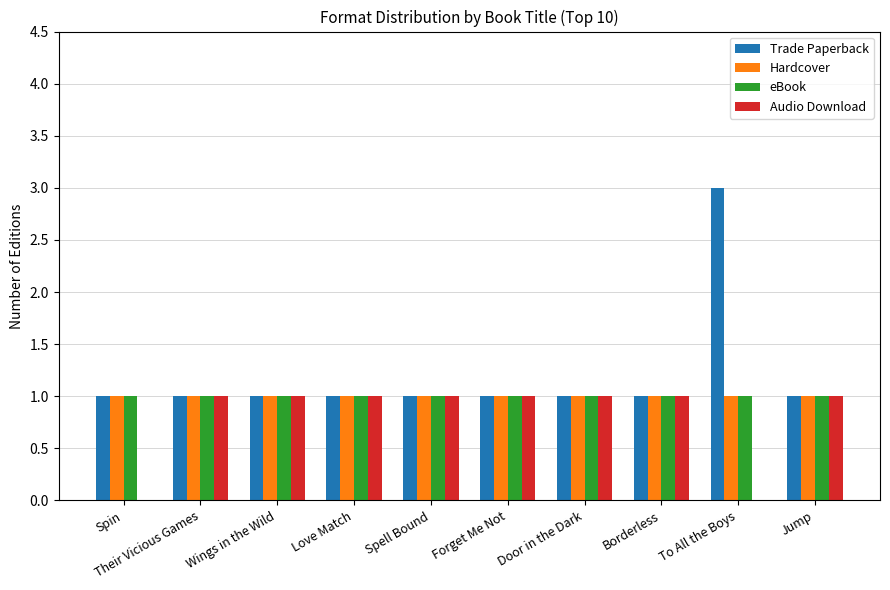

What is the total value across all series at Borderless?

4